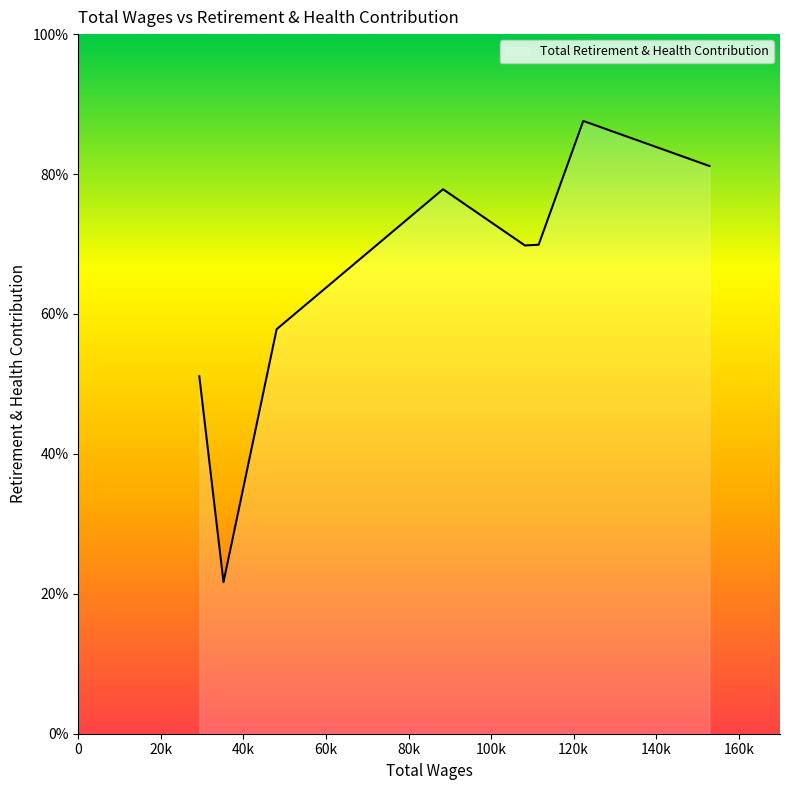

Which category has the highest value across all series?

120k